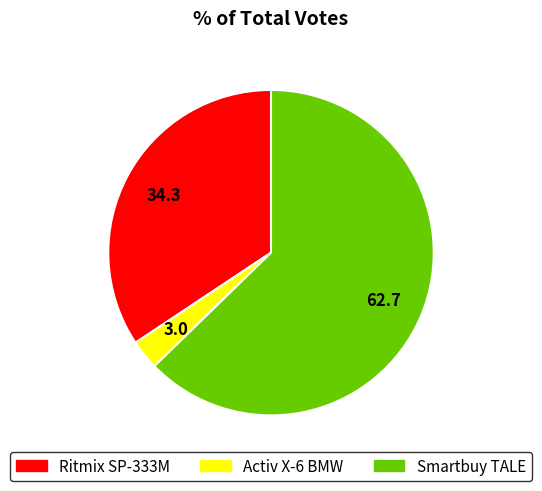

Does Activ X-6 BMW account for over 50% of the chart?

No